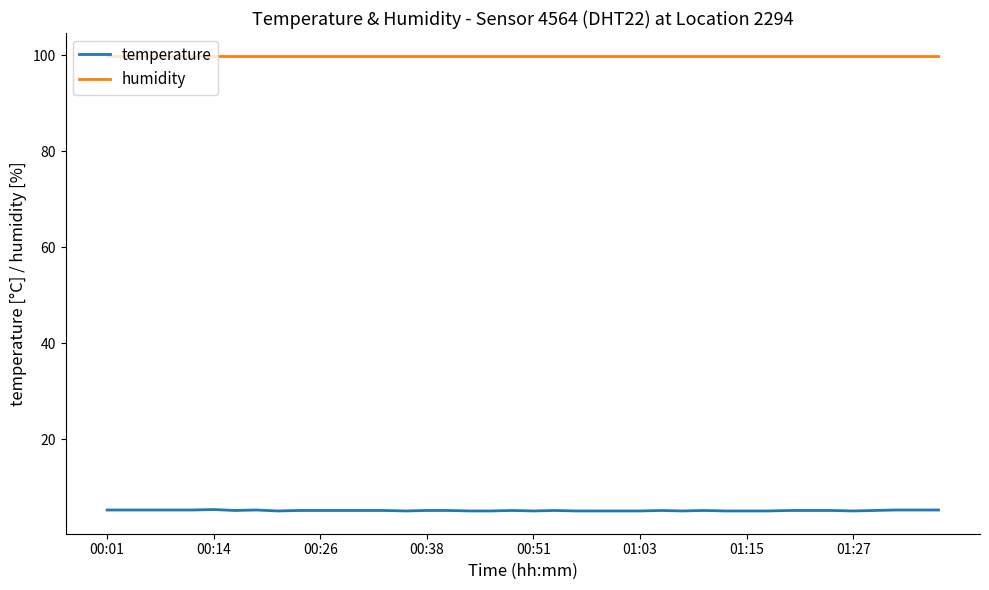

Which series has the widest spread of values?

temperature